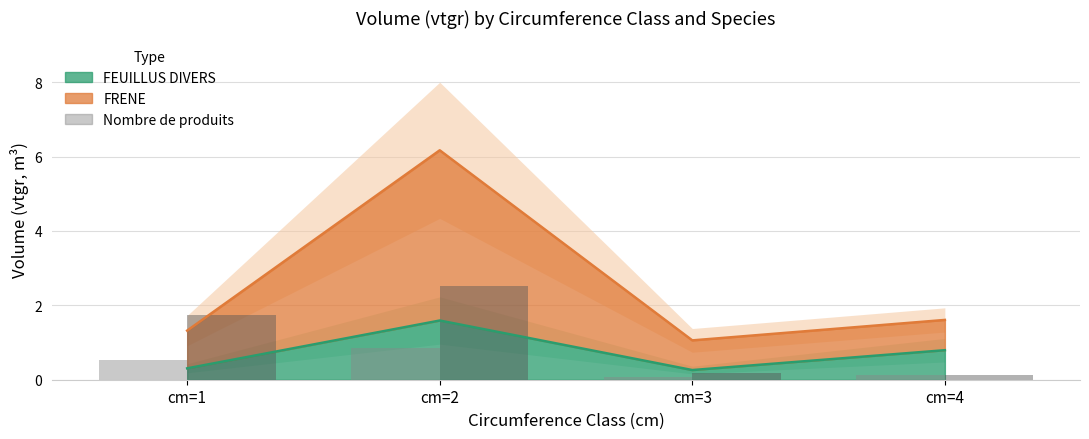

Is it true that Nbre FRENE equals 3.7 at cm=2?

False